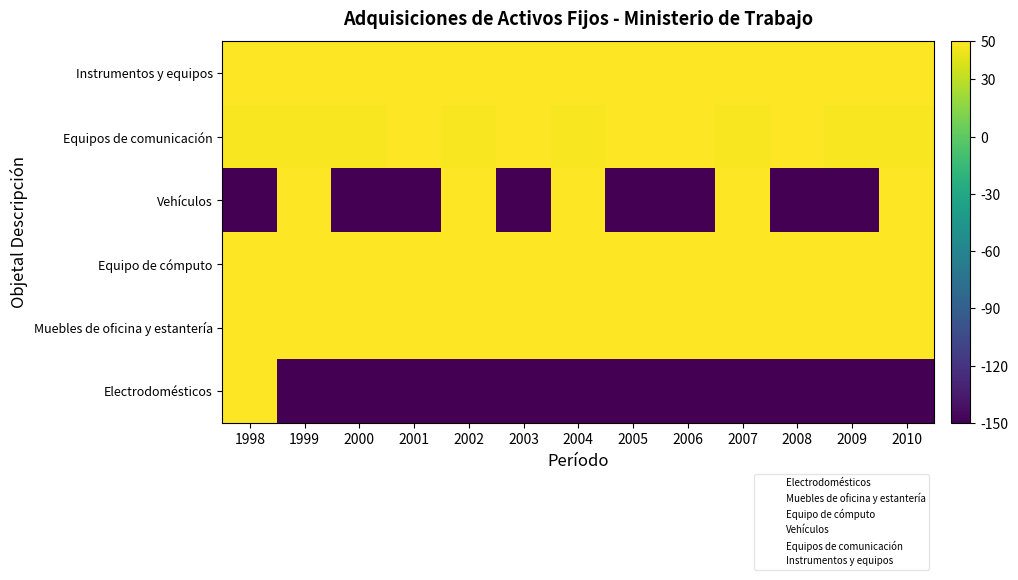

Reading left to right, transcribe all the data shown in this chart.

Electrodomésticos: 1998=76.1	1999=-150.0	2000=-150.0	2001=-150.0	2002=-150.0	2003=-150.0	2004=-150.0	2005=-150.0	2006=-150.0	2007=-150.0	2008=-150.0	2009=-150.0	2010=-150.0
Muebles de oficina y estantería: 1998=83.2	1999=66.0	2000=63.5	2001=69.5	2002=68.0	2003=65.1	2004=72.0	2005=66.9	2006=64.1	2007=70.9	2008=68.9	2009=65.6	2010=66.4
Equipo de cómputo: 1998=53.7	1999=53.7	2000=53.7	2001=59.7	2002=53.7	2003=59.7	2004=53.7	2005=59.7	2006=63.2	2007=53.7	2008=59.7	2009=53.7	2010=53.7
Vehículos: 1998=-150.0	1999=70.1	2000=-150.0	2001=-150.0	2002=70.1	2003=-150.0	2004=70.1	2005=-150.0	2006=-150.0	2007=70.1	2008=-150.0	2009=-150.0	2010=70.1
Equipos de comunicación: 1998=48.0	1999=48.0	2000=48.0	2001=54.0	2002=48.0	2003=54.0	2004=48.0	2005=54.0	2006=57.5	2007=48.0	2008=54.0	2009=48.0	2010=48.0
Instrumentos y equipos: 1998=52.2	1999=52.2	2000=52.2	2001=58.2	2002=52.2	2003=58.2	2004=52.2	2005=58.2	2006=61.7	2007=52.2	2008=58.2	2009=52.2	2010=52.2